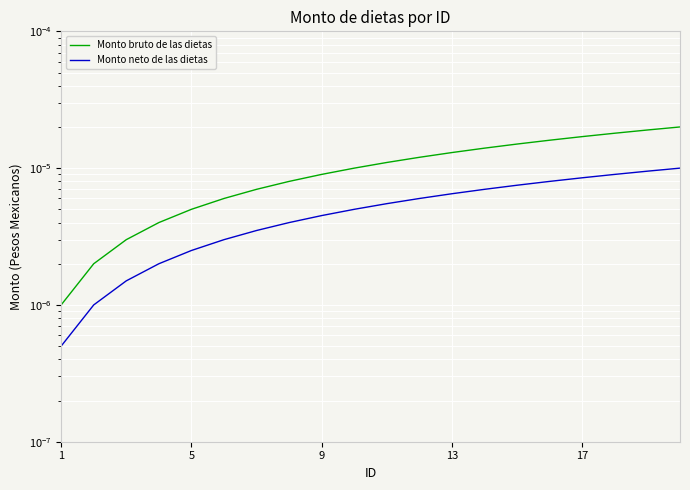

What are all the series names shown in the legend?

Monto bruto de las dietas, Monto neto de las dietas